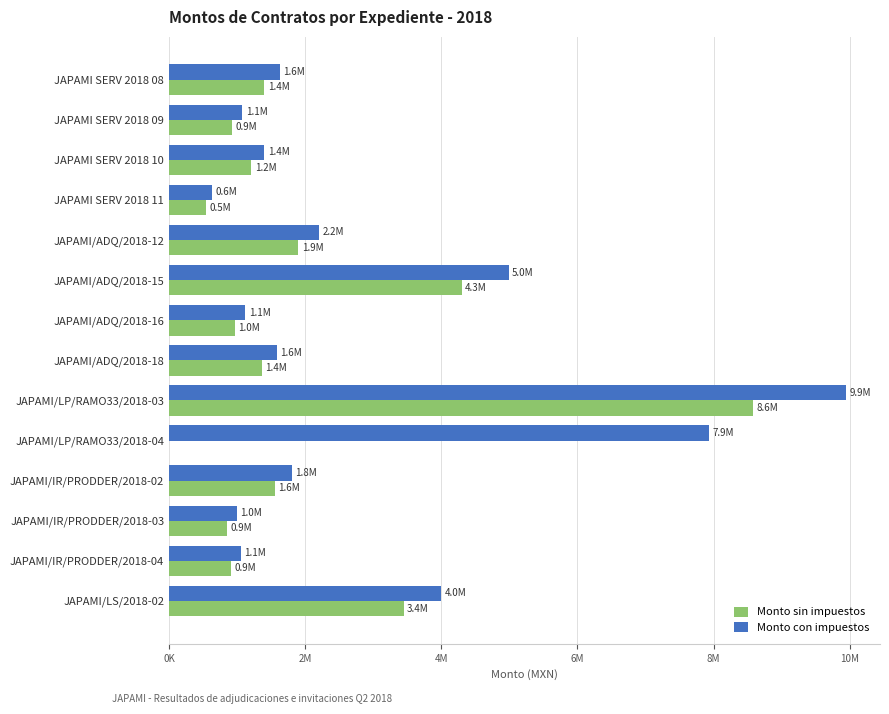

What are all the series names shown in the legend?

Monto sin impuestos, Monto con impuestos